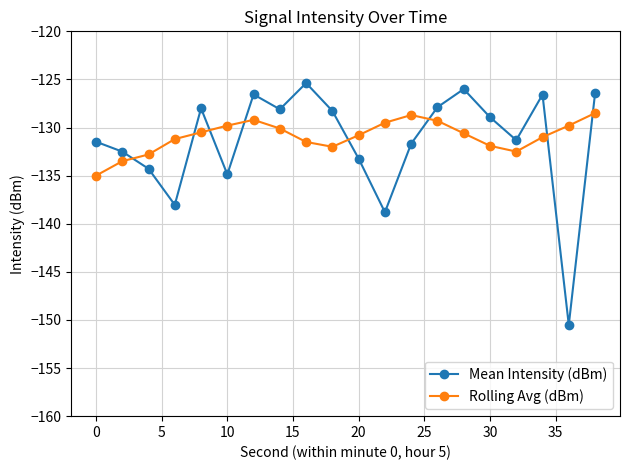

What is the average value of the Mean Intensity (dBm) series?

-131.4